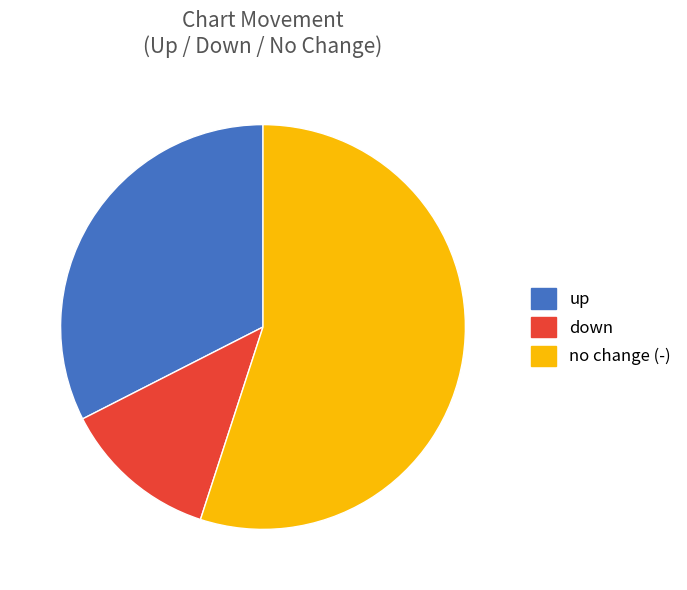

Is there a majority slice in this chart?

Yes